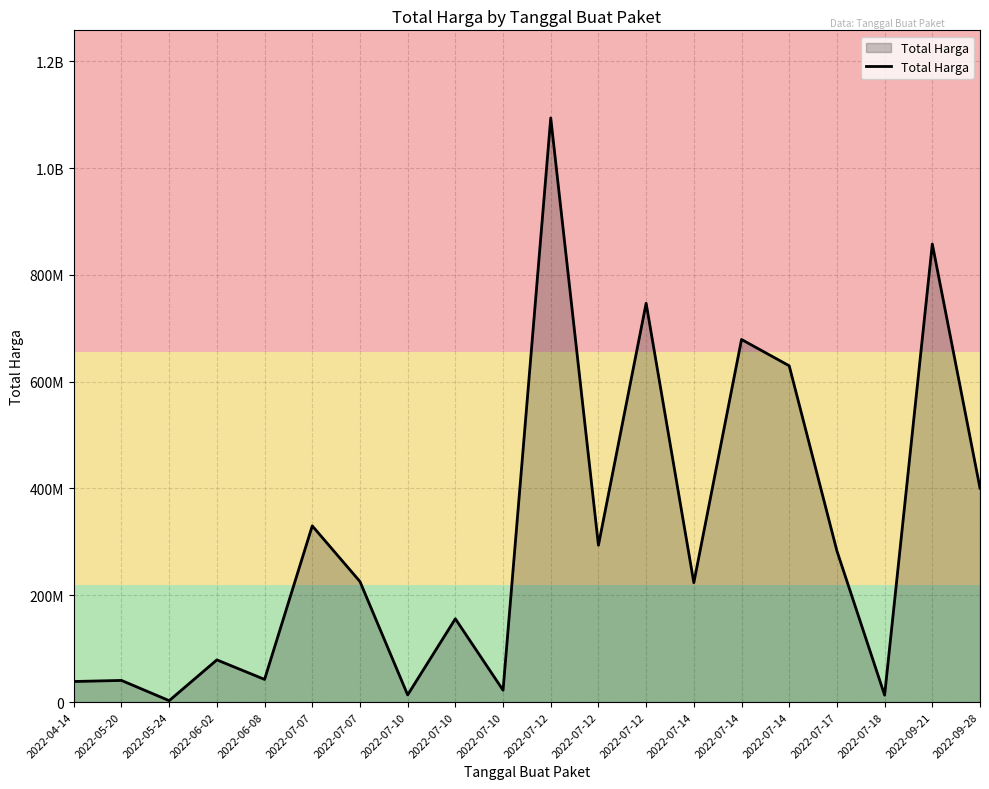

What is the minimum value shown in the chart?

2679000